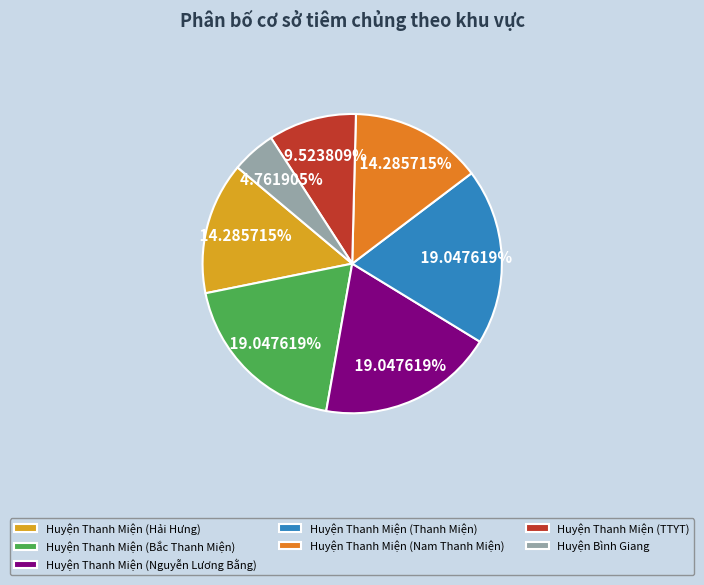

Is it true that Huyện Thanh Miện (Nguyễn Lương Bằng) is 28% of the pie?

False